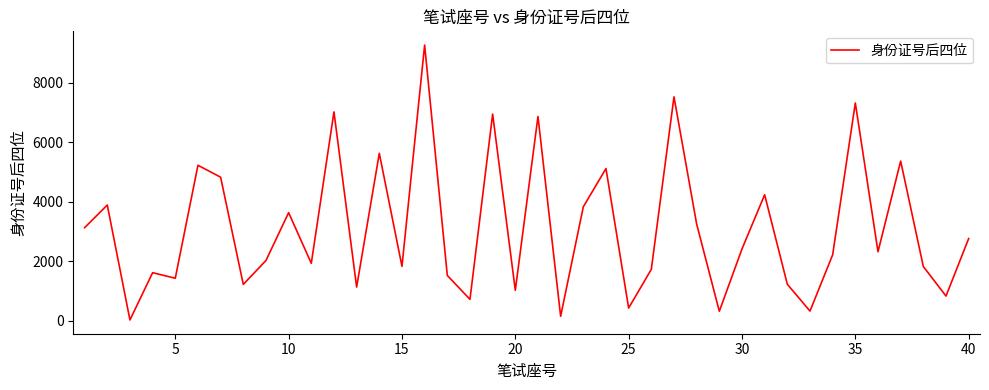

What is the greatest value displayed?

9260